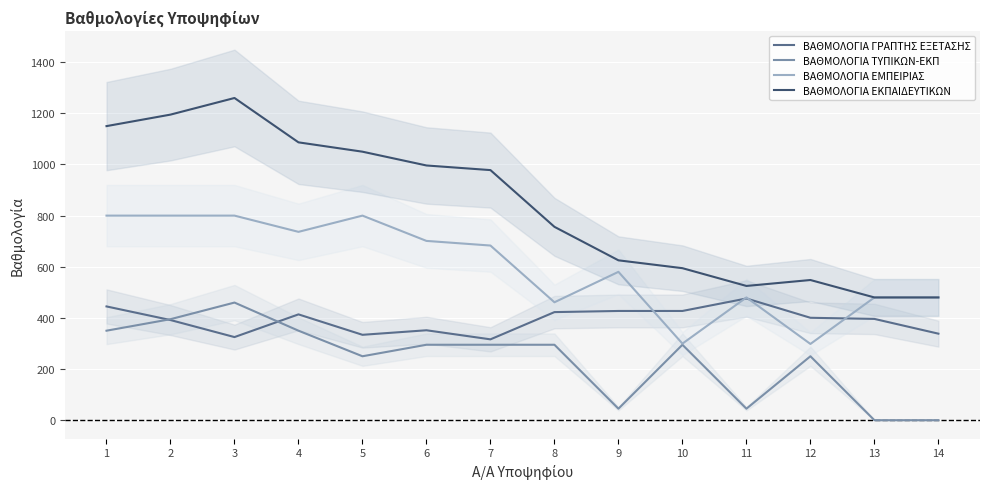

What is the value of the ΒΑΘΜΟΛΟΓΙΑ ΕΚΠΑΙΔΕΥΤΙΚΩΝ point at the 11th from the left?

525.0